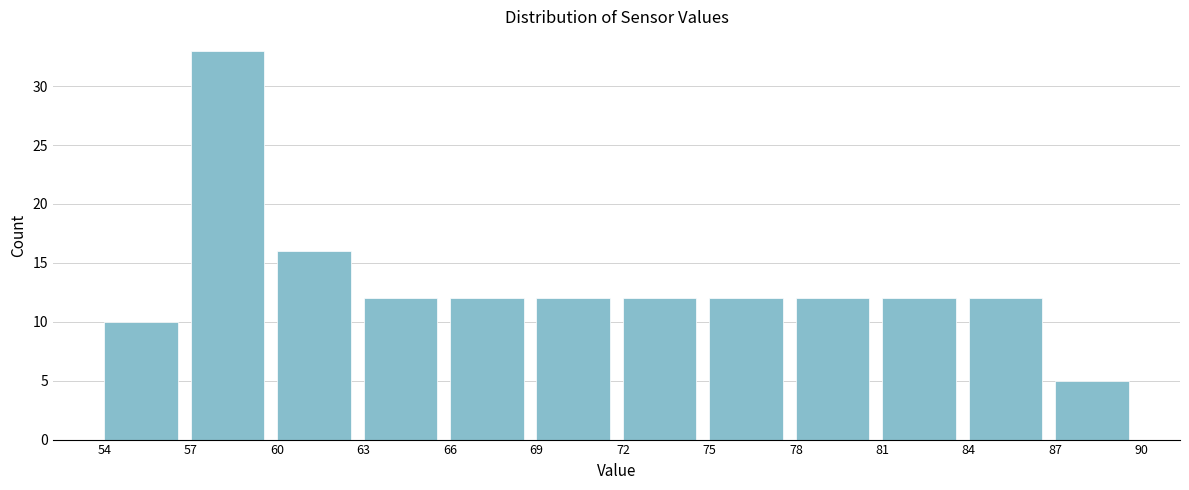

Reading left to right, list every bar in this chart as the range it spans on the x-axis followed by its height. The values are not printed on the chart, so give them approximately, as read against the axis.

54 to 57: 10
57 to 60: 33
60 to 63: 16
63 to 66: 12
66 to 69: 12
69 to 72: 12
72 to 75: 12
75 to 78: 12
78 to 81: 12
81 to 84: 12
84 to 87: 12
87 to 90: 5